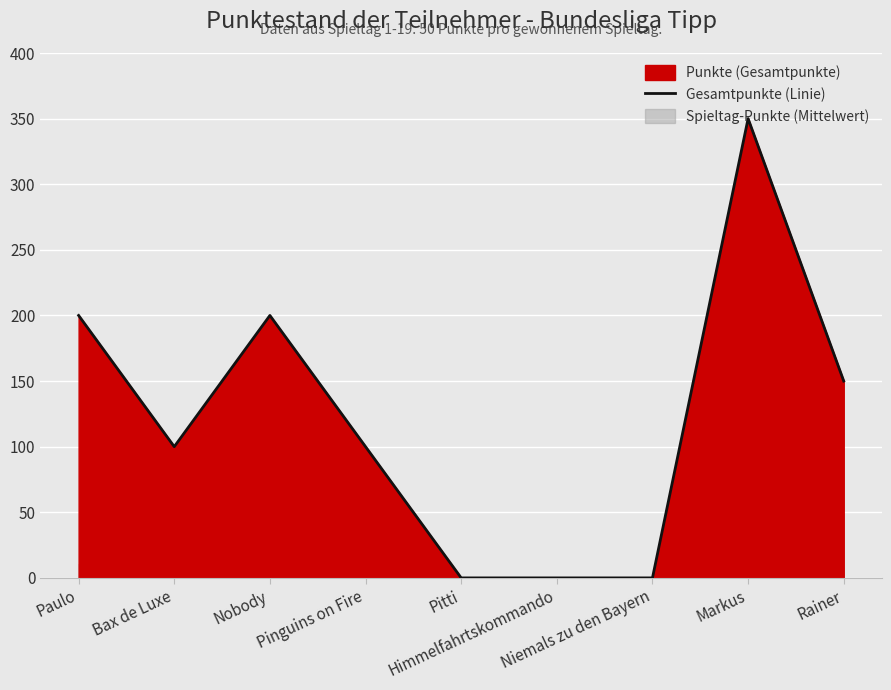

What is the difference between the values at Pitti and Markus?

350